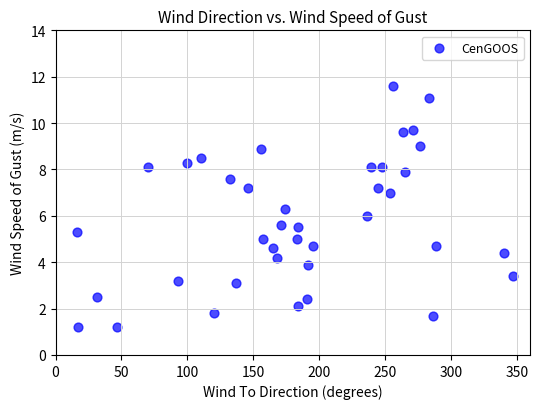

What is the range of X values (max minus min)?

331.1